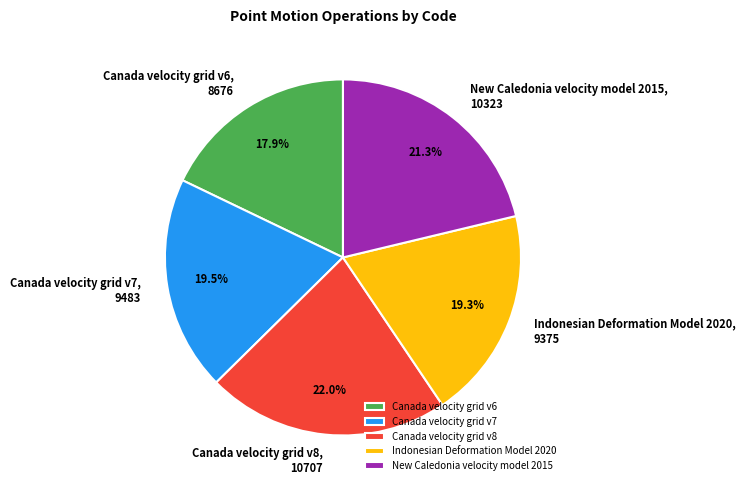

Does New Caledonia velocity model 2015 account for over 50% of the chart?

No